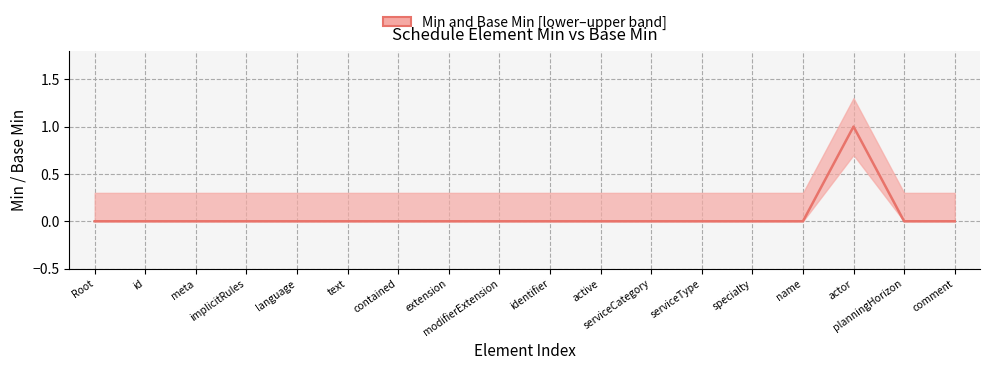

Rank the categories by value from highest to lowest.

actor, Root, id, meta, implicitRules, language, text, contained, extension, modifierExtension, identifier, active, serviceCategory, serviceType, specialty, name, planningHorizon, comment